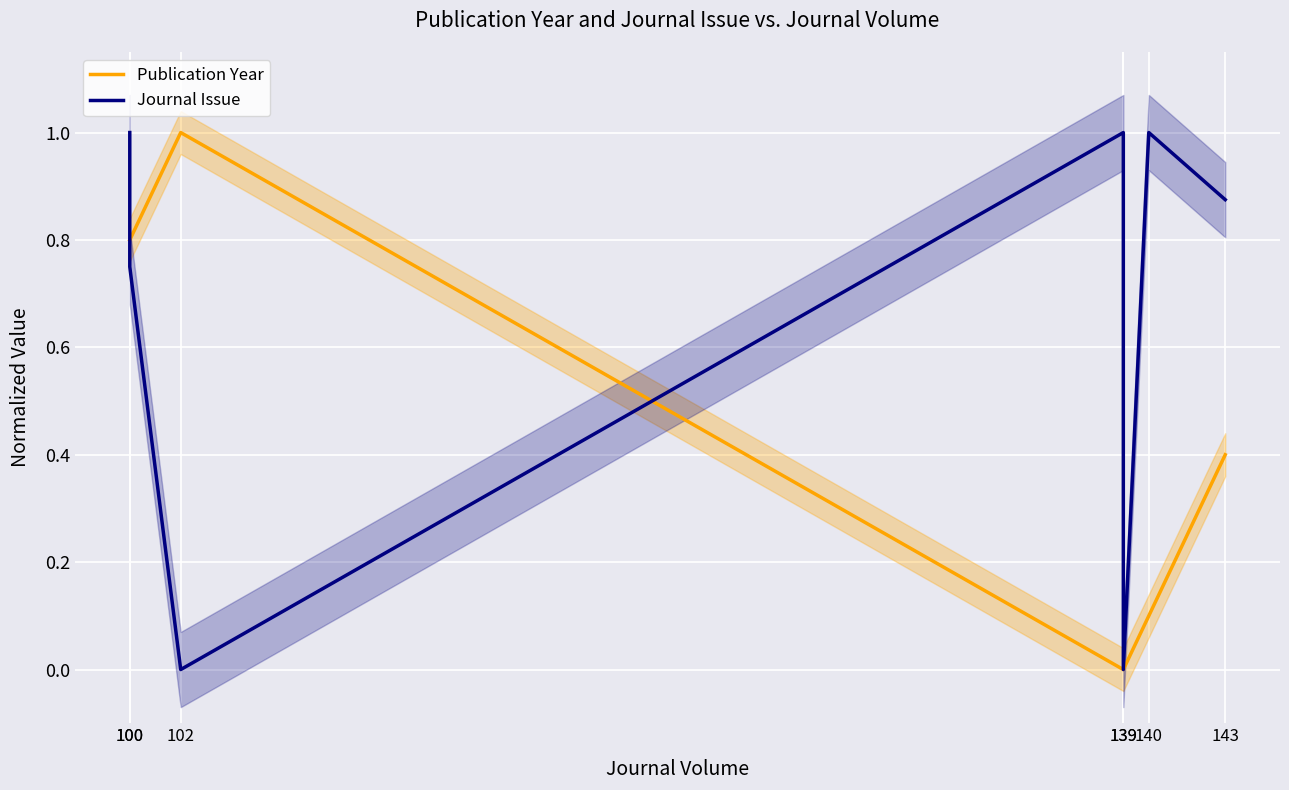

Where is the first local maximum for Journal Issue?

139